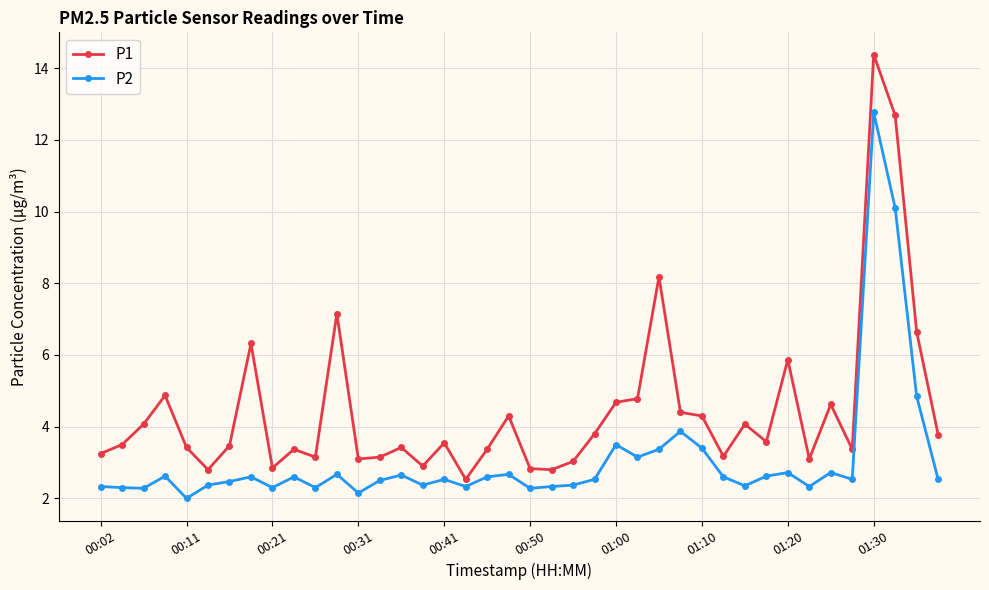

Rank the series by their average value, from lowest to highest.

P2, P1